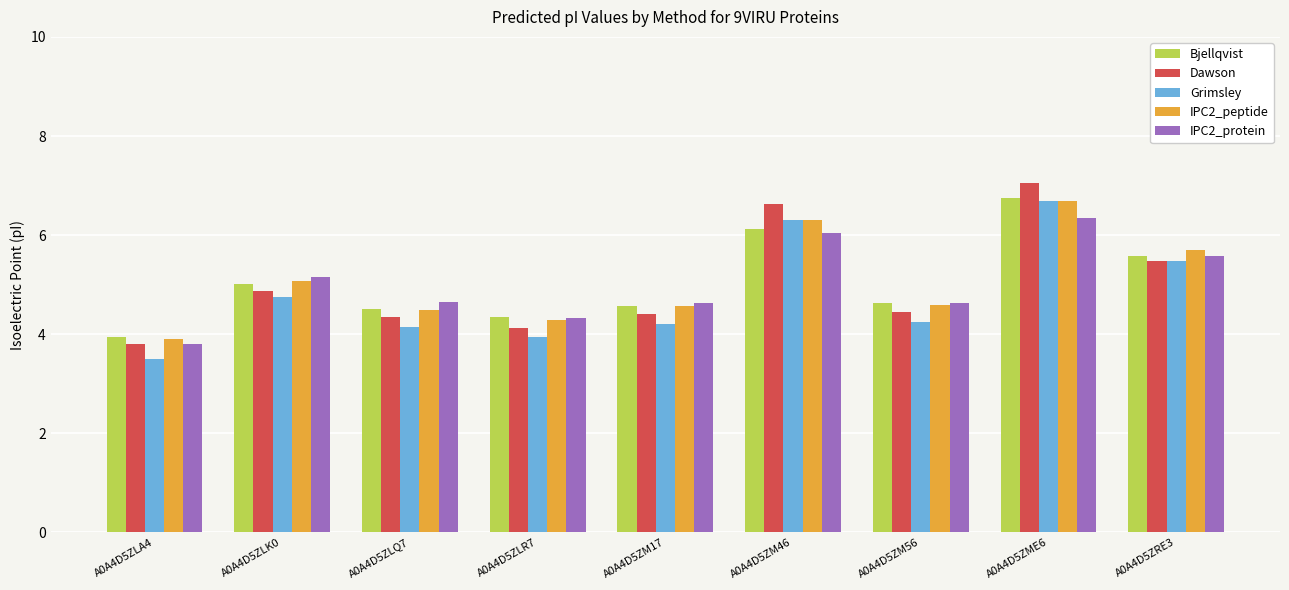

At which label does Grimsley reach its peak?

A0A4D5ZME6